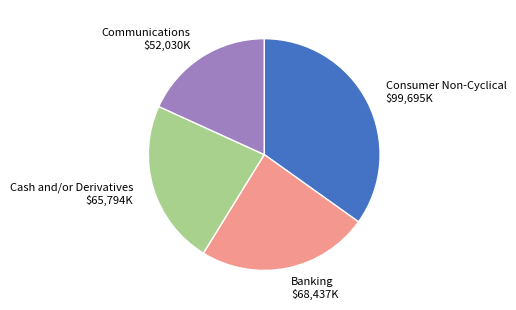

How many segments does this pie chart have?

4